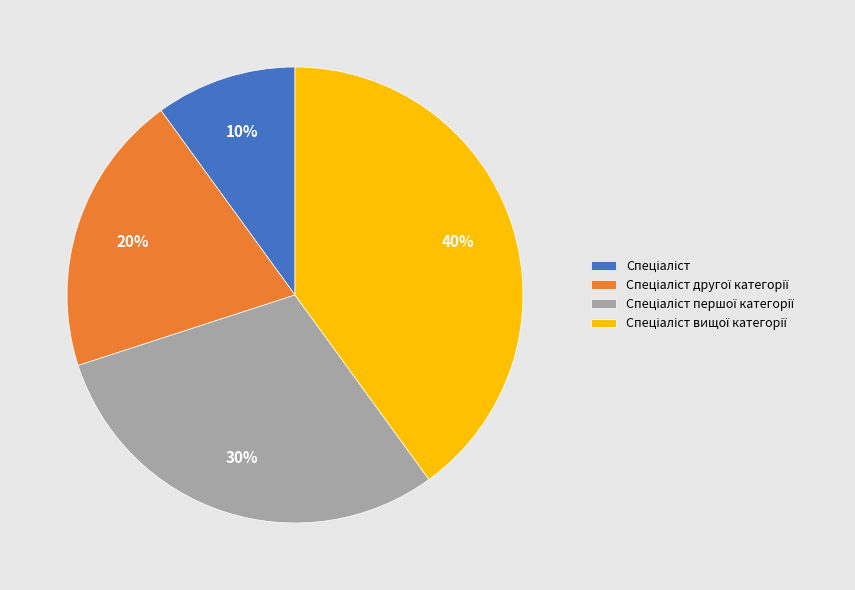

Count the number of slices in the pie.

4